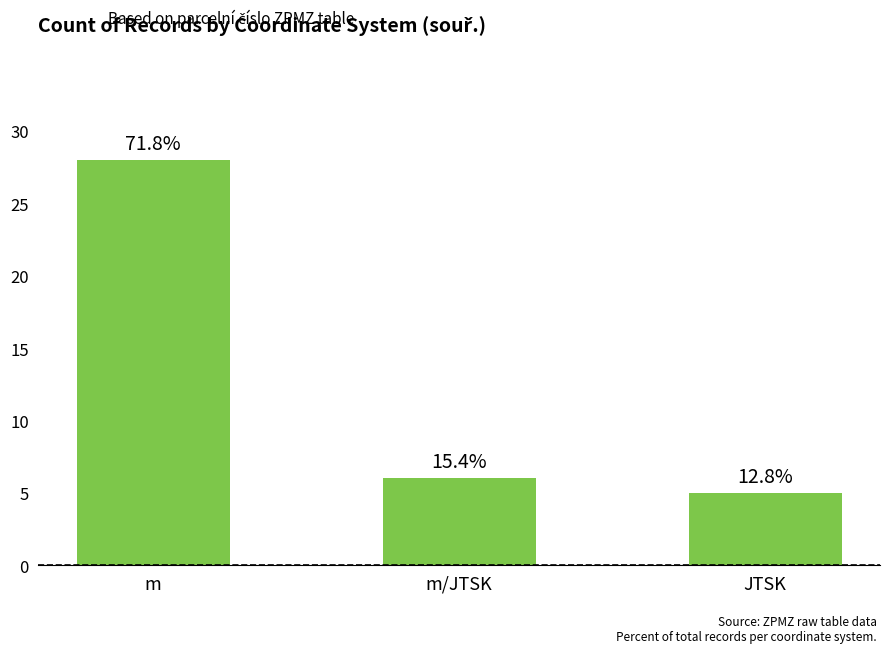

Rank the categories by value from highest to lowest.

m, m/JTSK, JTSK